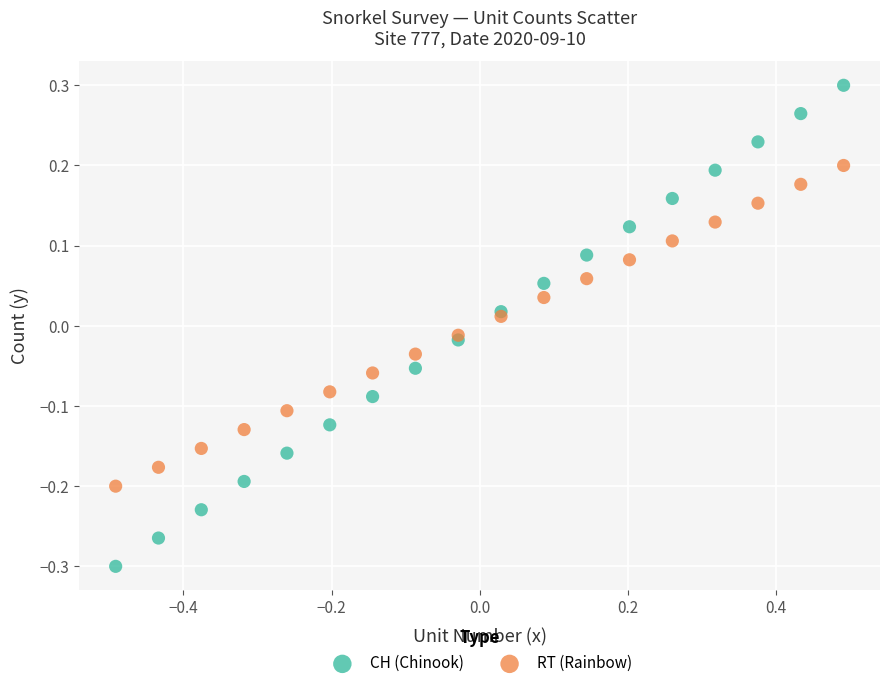

Which series contains the lowest Y value?

CH (Chinook)